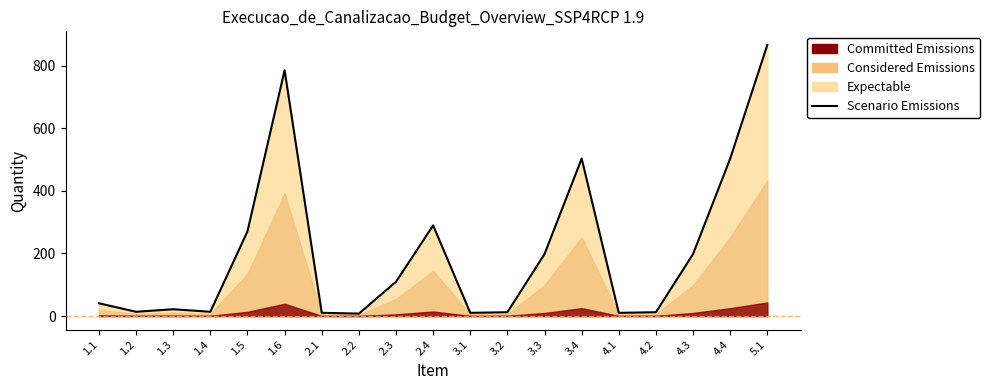

Where is the first local maximum?

1.3